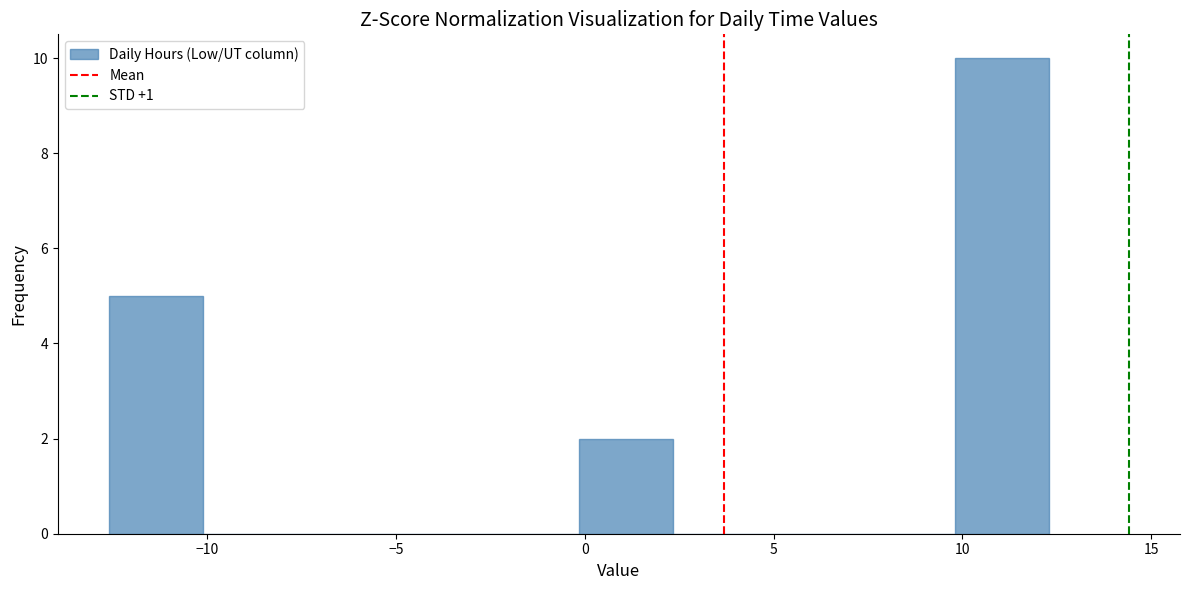

Reading left to right, list every bar in this chart as the range it spans on the x-axis followed by its height. Neither the bar edges nor the heights are printed on the chart, so give them approximately, as read against the axes.

-12.5 to -10.0: 5
-10.0 to -7.5: 0
-7.5 to -5.0: 0
-5.0 to -2.5: 0
-2.5 to 0.0: 0
0.0 to 2.5: 2
2.5 to 5.0: 0
5.0 to 7.5: 0
7.5 to 10.0: 0
10.0 to 12.5: 10